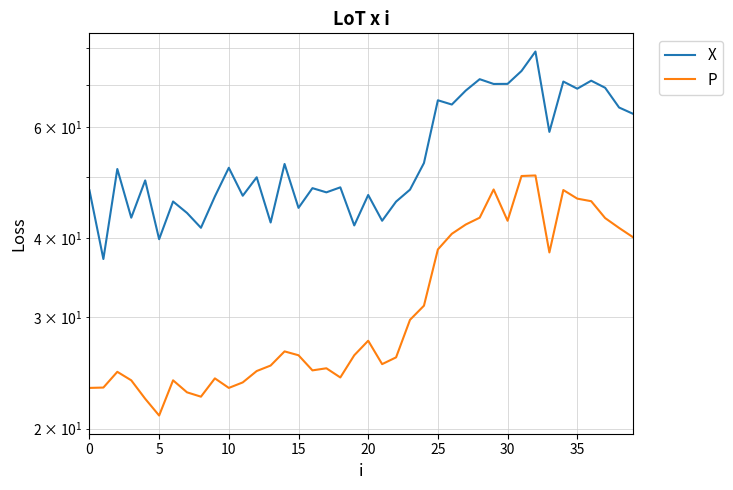

At which label is P2 closest to 35?

33